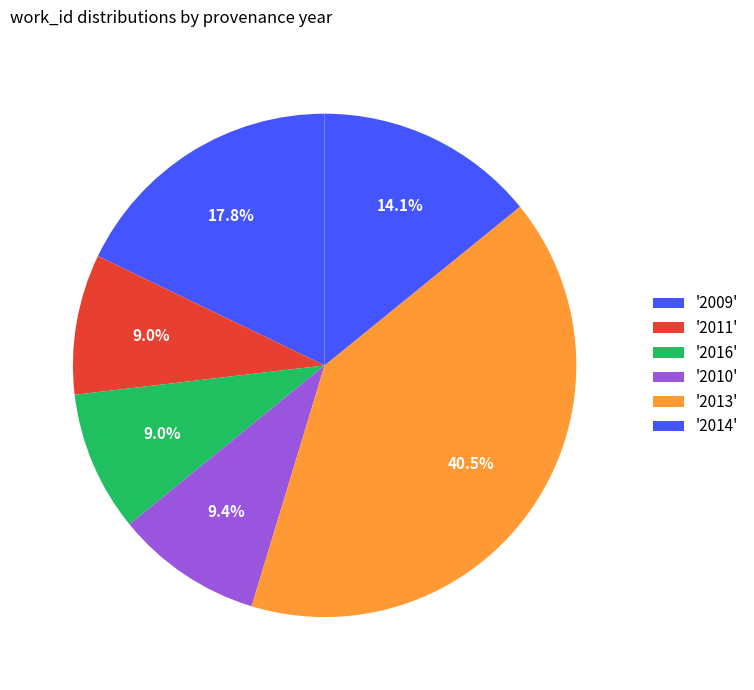

Does any single category account for the majority?

No